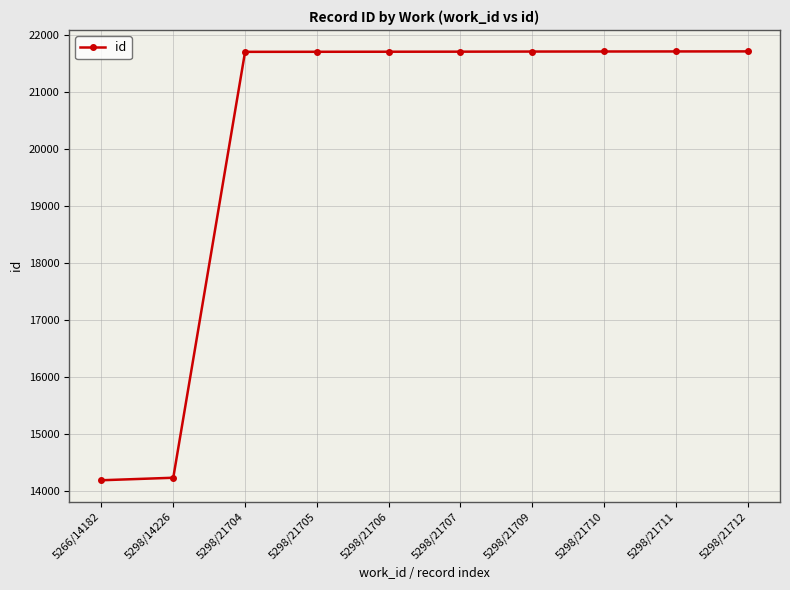

Approximately how many times larger is the value at 5298/21711 compared to 5298/21709?

1.0